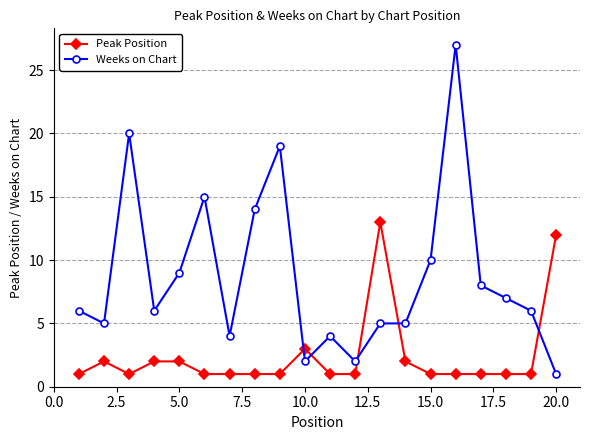

What is the highest value of the Weeks on Chart series?

27